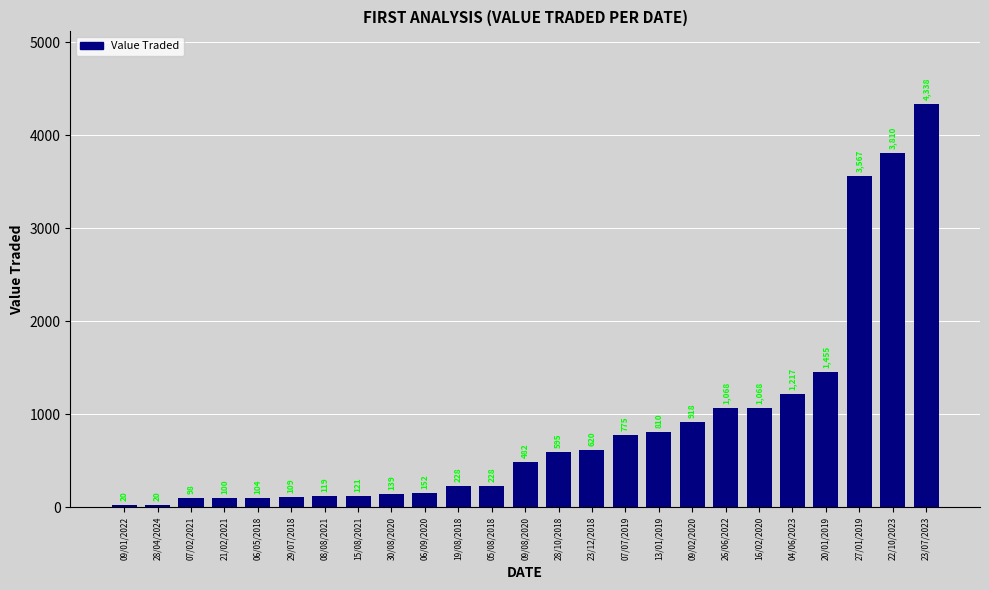

Approximately how many times larger is the value at 19/08/2018 compared to 27/01/2019?

0.1